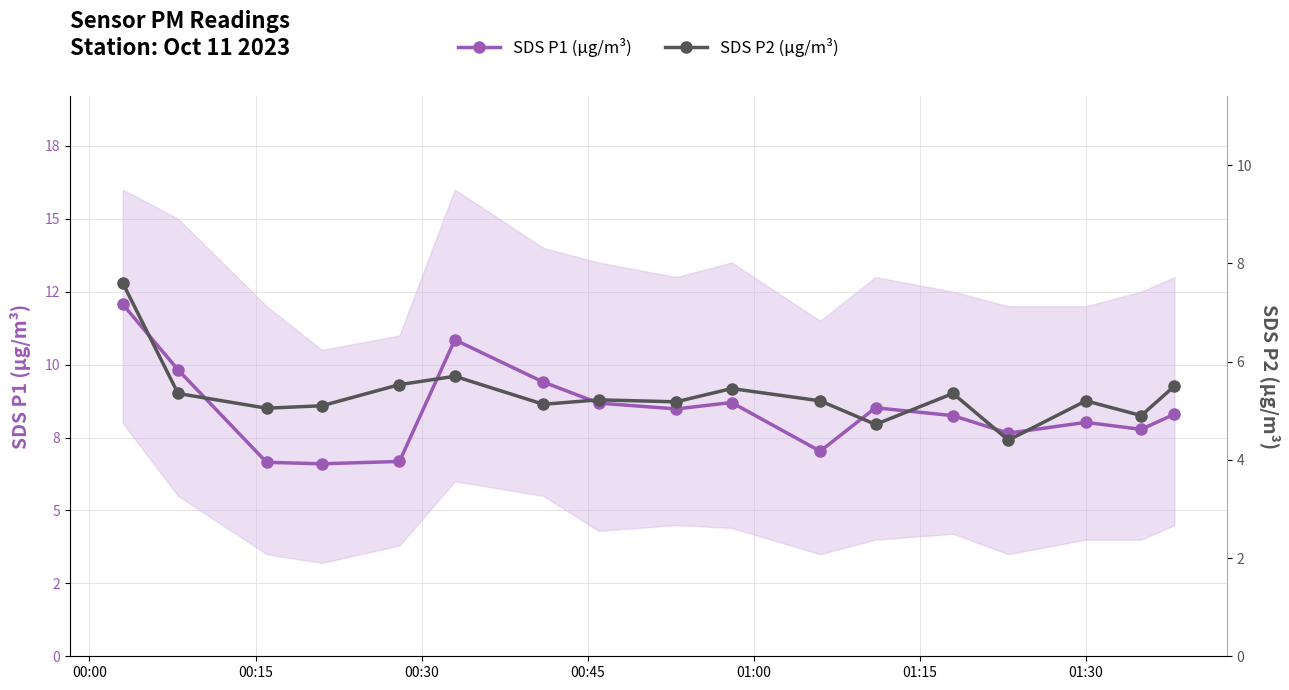

What is the difference between the maximum and minimum values in the SDS P2 (µg/m³) series?

3.2